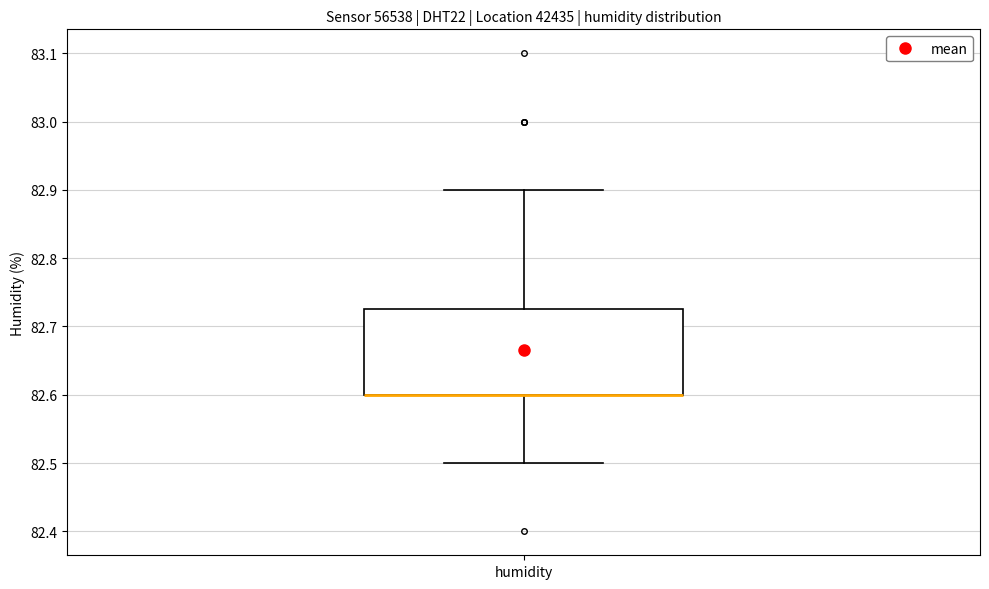

Transcribe this box plot: give where the median line is, the range the box spans, and where the two whiskers end, as read against the y-axis. The values are not printed on the chart, so give them approximately, as read against the axis.

median 82.60 (drawn on the box's lower edge), box 82.60 to 82.73, whiskers 82.50 to 82.90